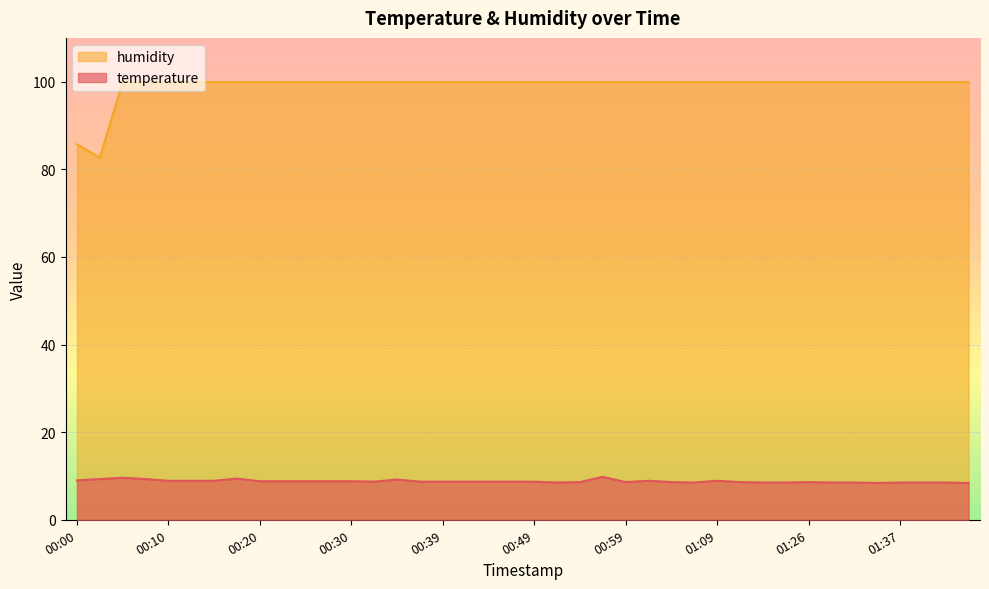

Which series has the largest total across all categories?

humidity